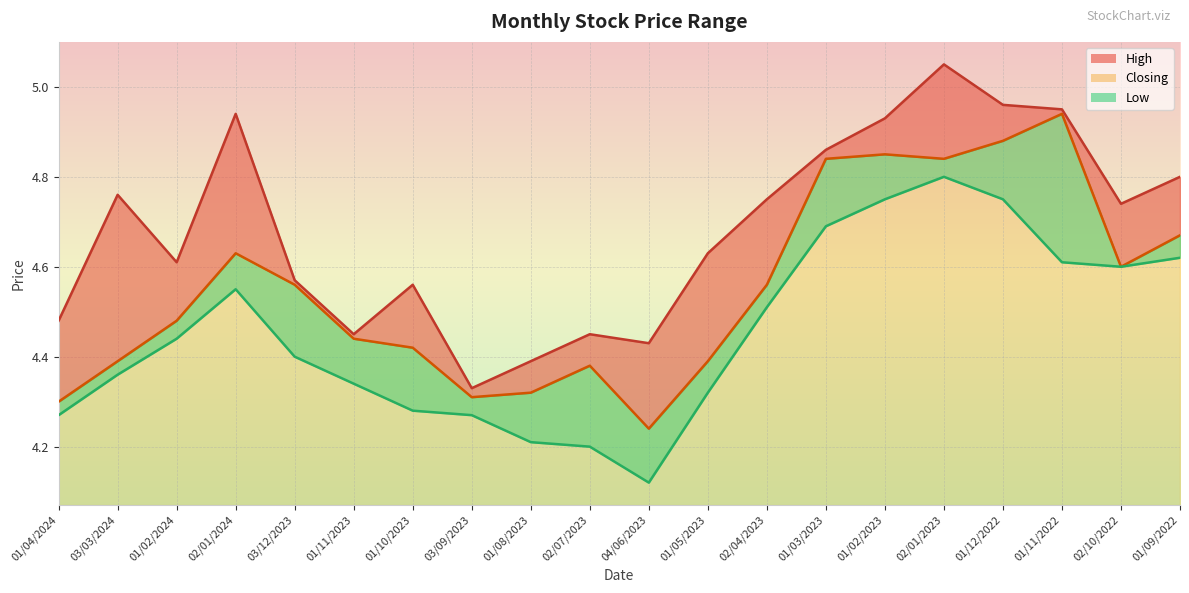

Which series has the largest total across all categories?

High